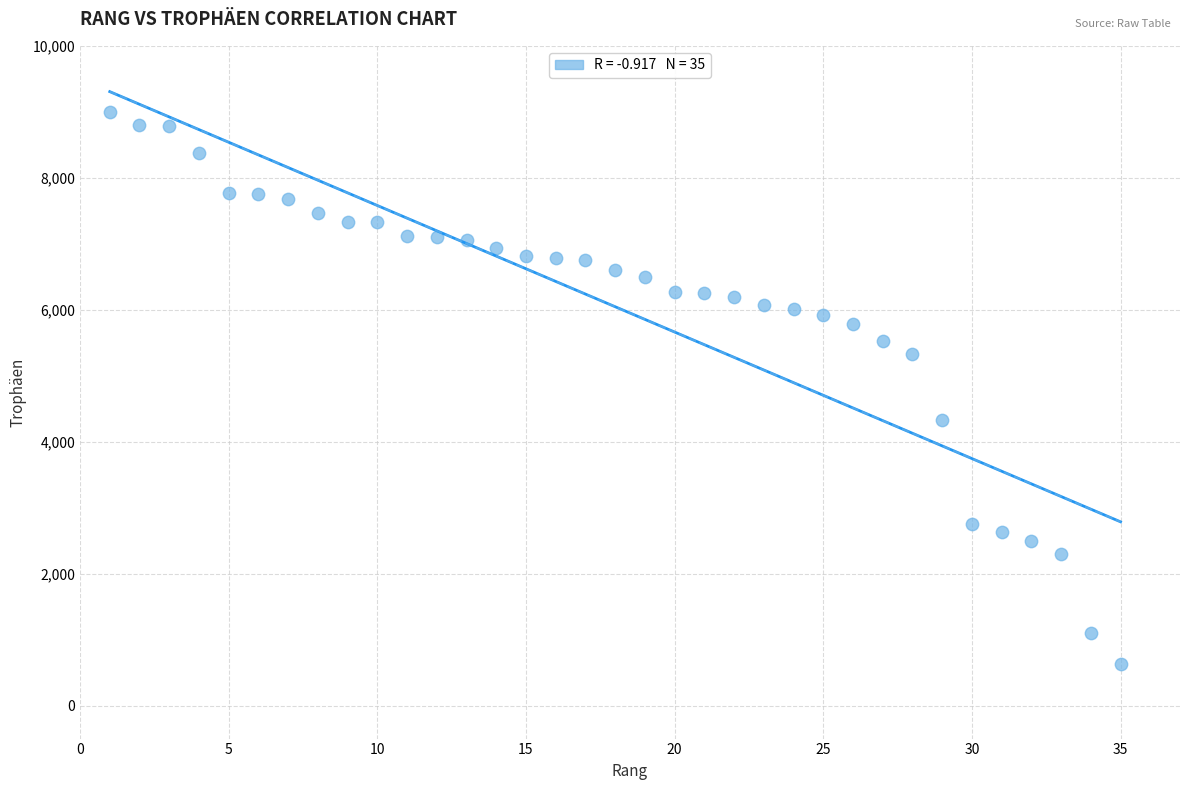

What is the range of Y values (max minus min)?

8365